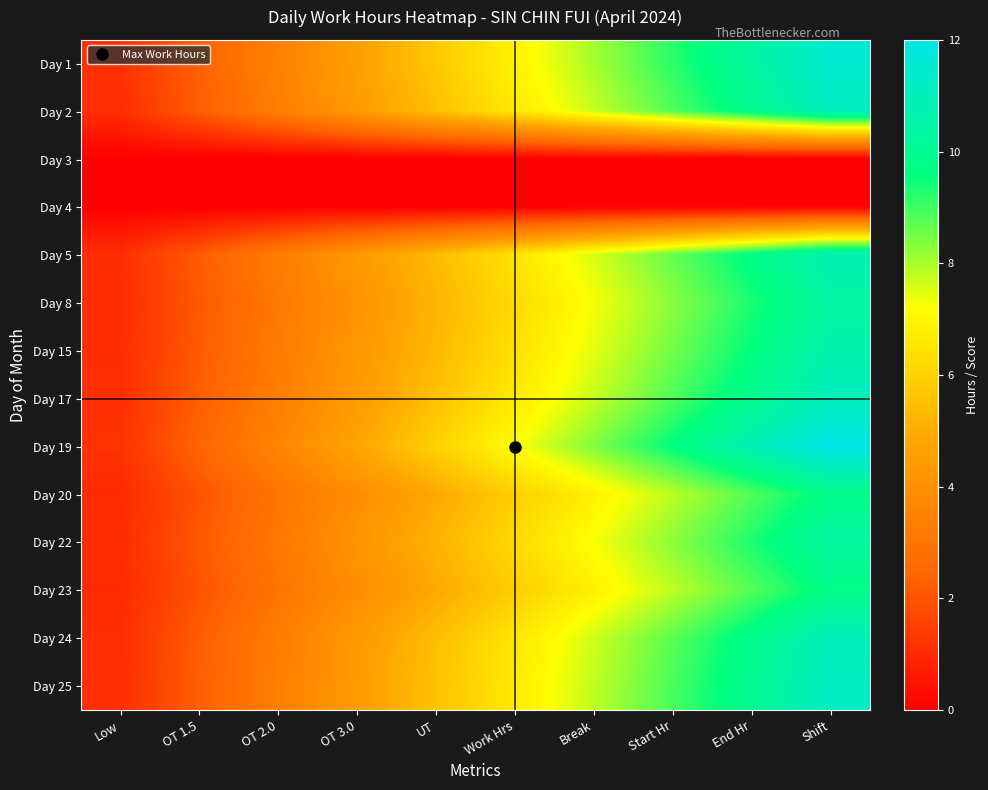

At how many categories does at least one series exceed 5?

6